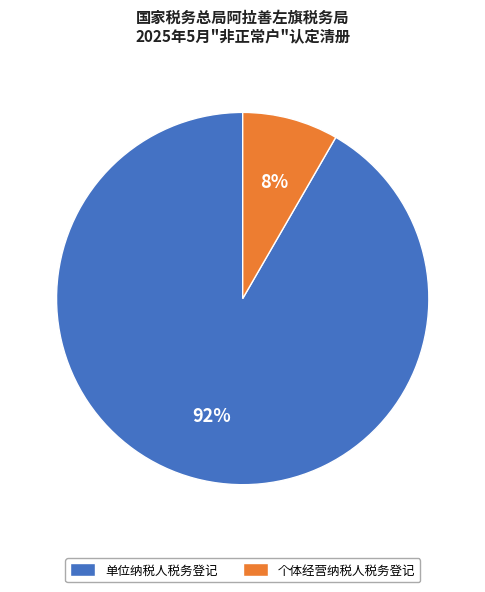

Which slice is the smallest?

个体经营纳税人税务登记